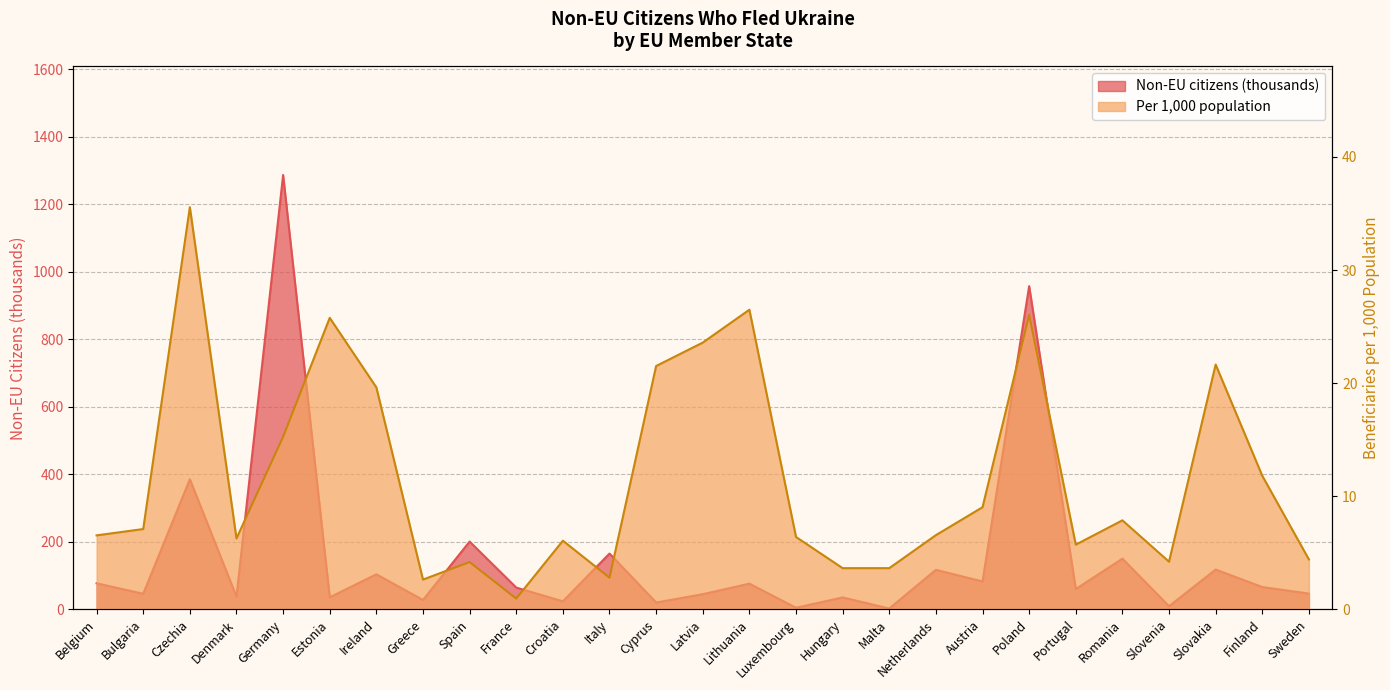

At which category is the sum across all series the highest?

Germany